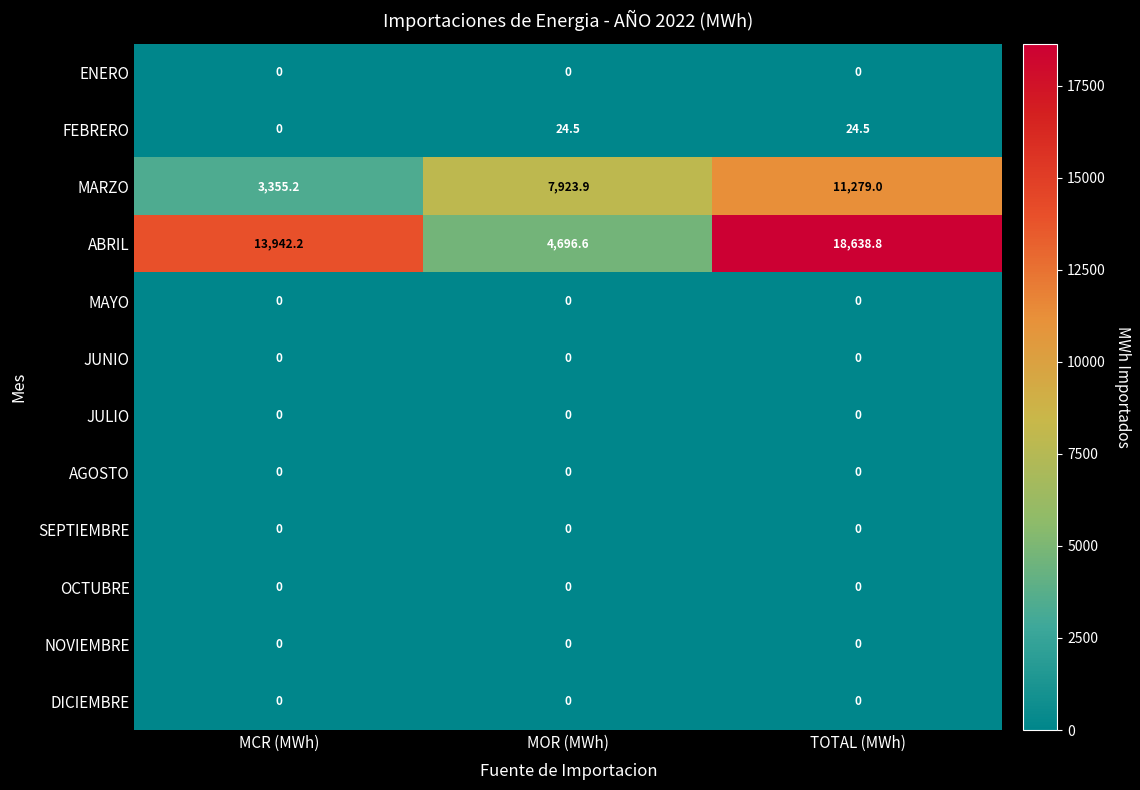

Which series has the widest spread of values?

ABRIL